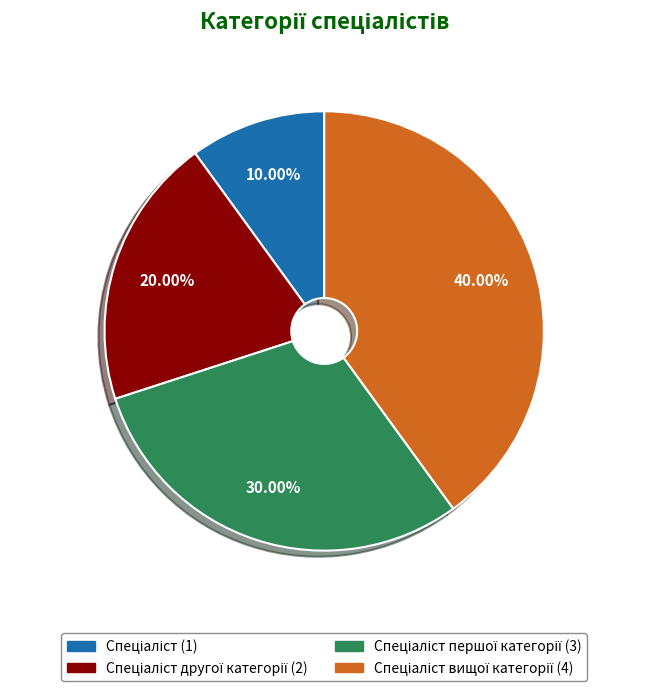

How many slices are in this pie chart?

4